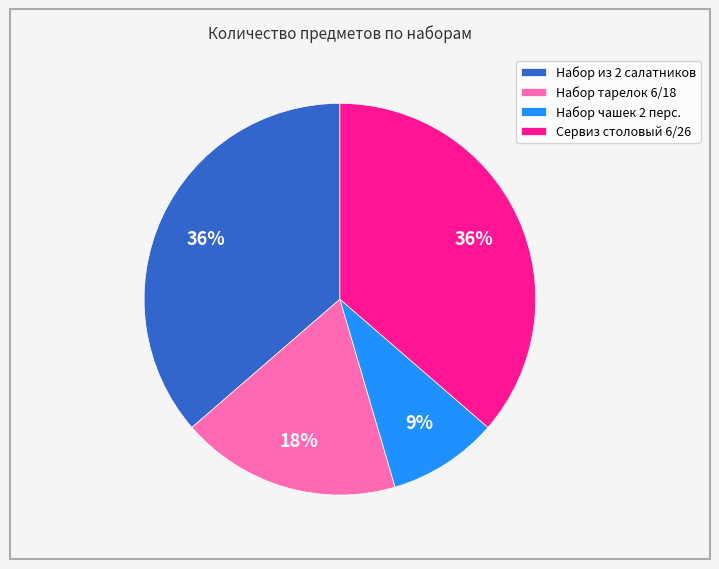

Is the sum of Набор тарелок 6/18 and Набор из 2 салатников greater than half?

Yes